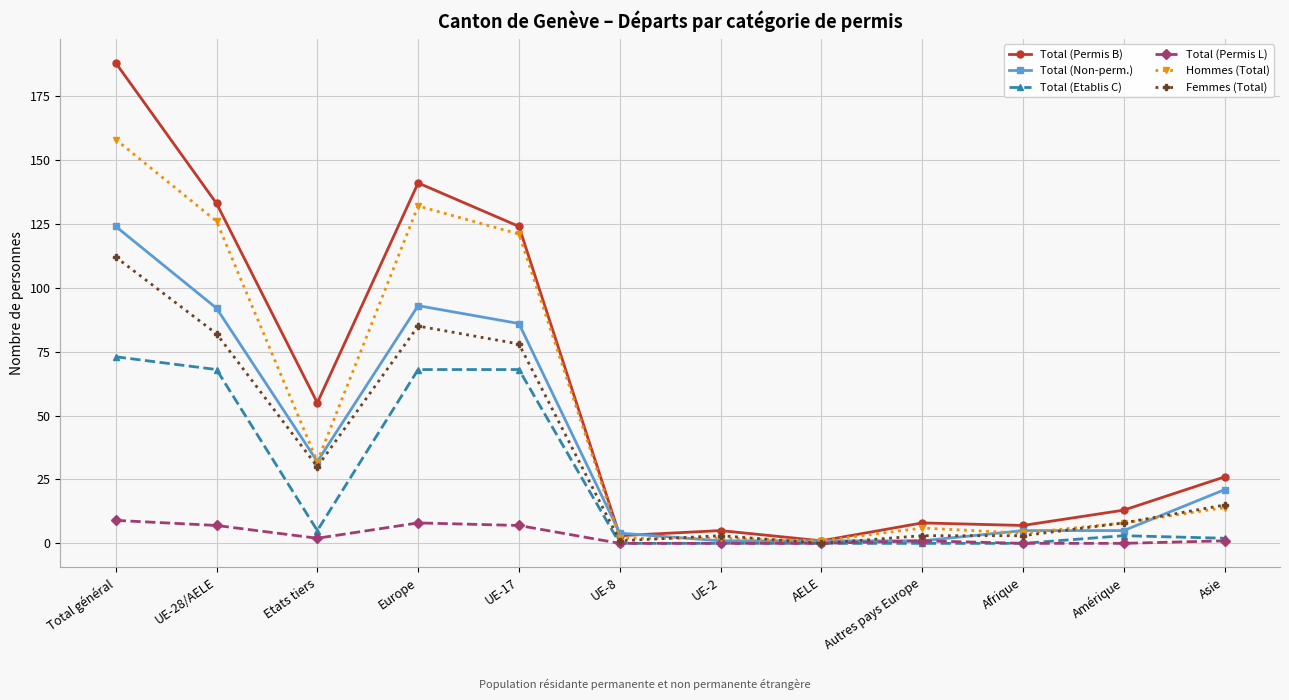

What is the value of the Total (Etablis C) point at the 5th from the left?

68